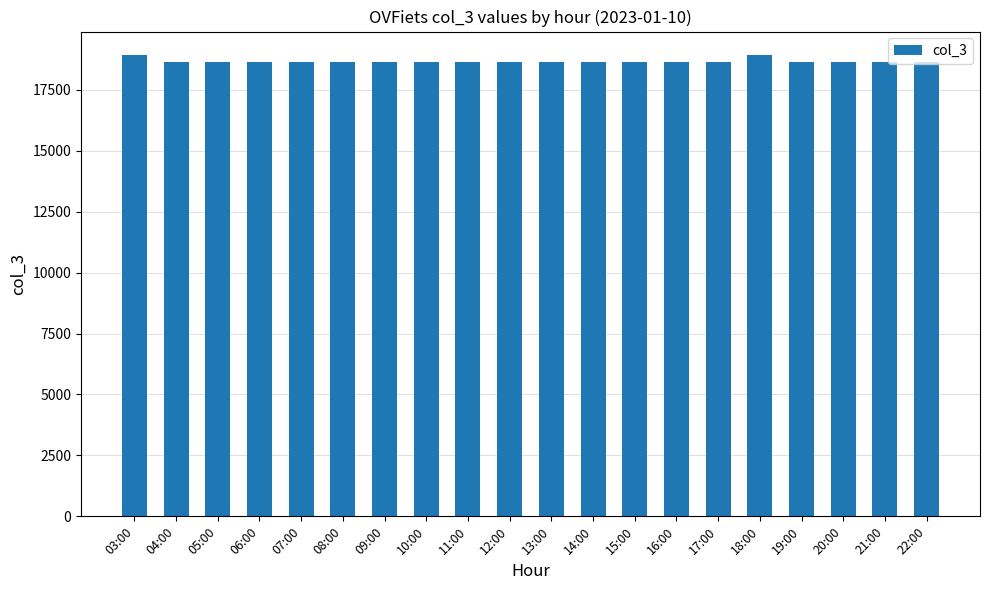

What is the sum of the values at 11:00 and 14:00?

37310